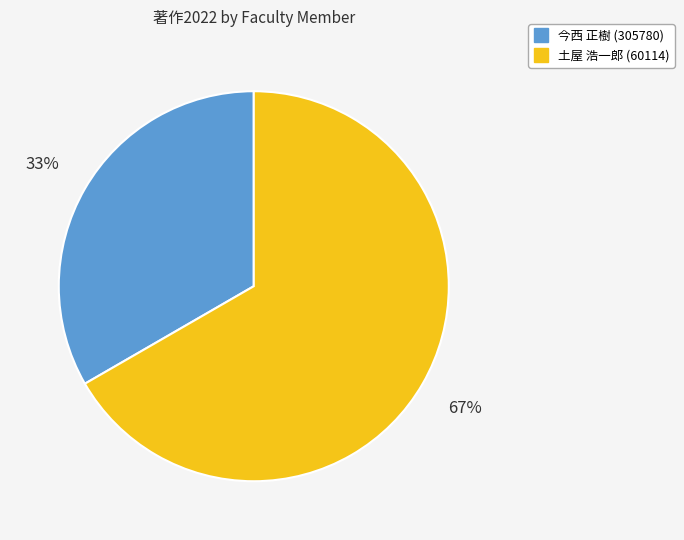

To the nearest percent, what is the average slice percentage?

50%